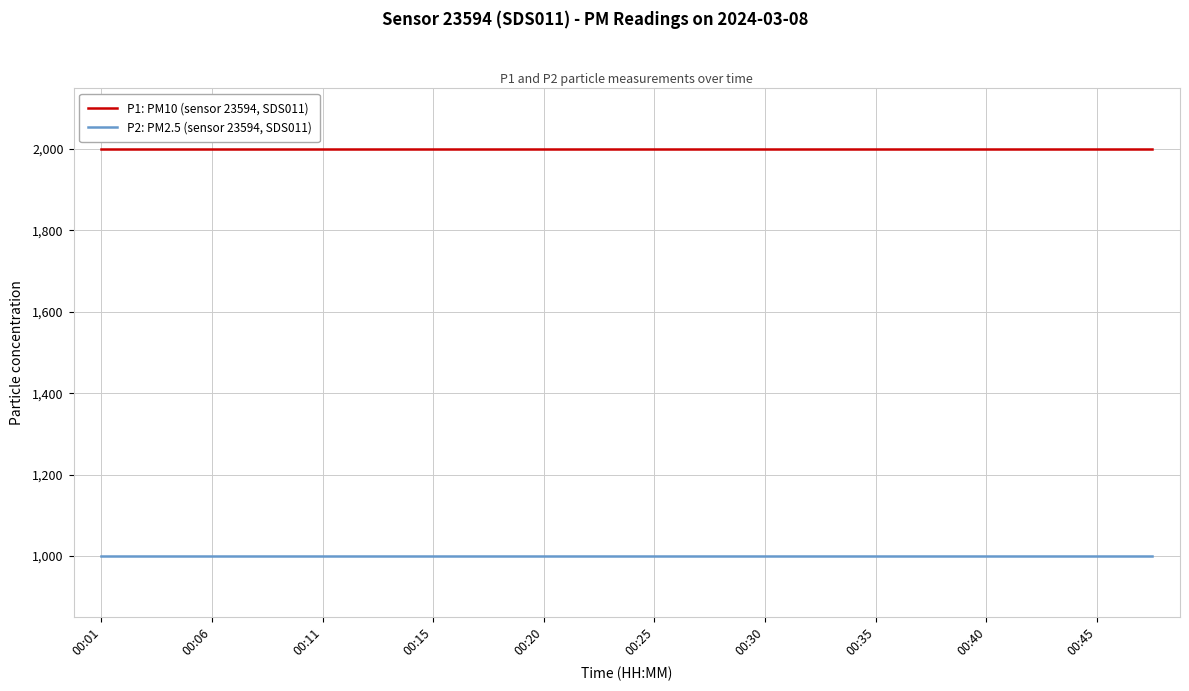

Rank the series by their average value, from lowest to highest.

P2: PM2.5 (sensor 23594, SDS011), P1: PM10 (sensor 23594, SDS011)